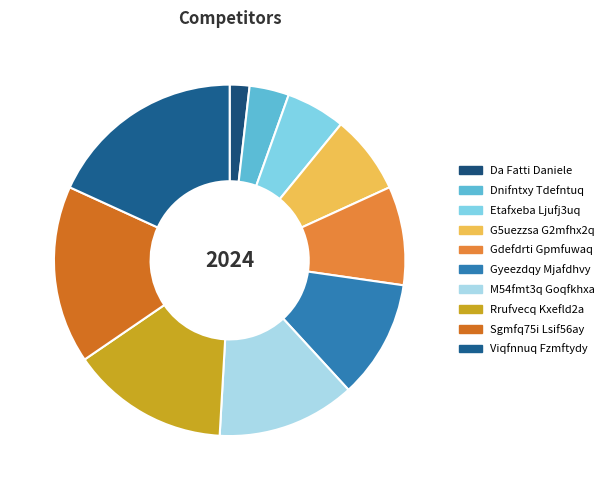

Combined, do Sgmfq75i Lsif56ay and M54fmt3q Goqfkhxa account for over 50%?

No